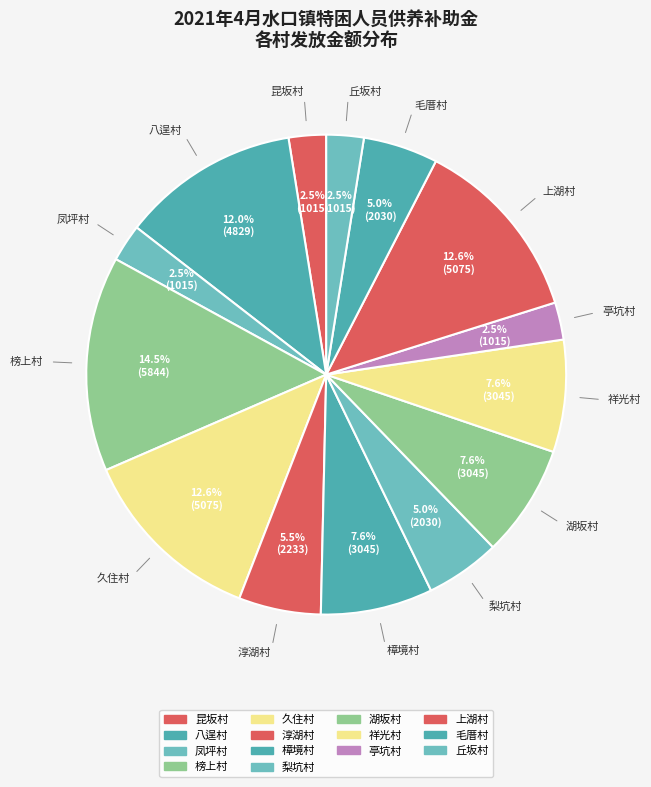

Rank the categories by value from highest to lowest.

榜上村, 久住村, 上湖村, 八逞村, 樟境村, 湖坂村, 祥光村, 淳湖村, 梨坑村, 毛厝村, 昆坂村, 凤坪村, 亭坑村, 丘坂村